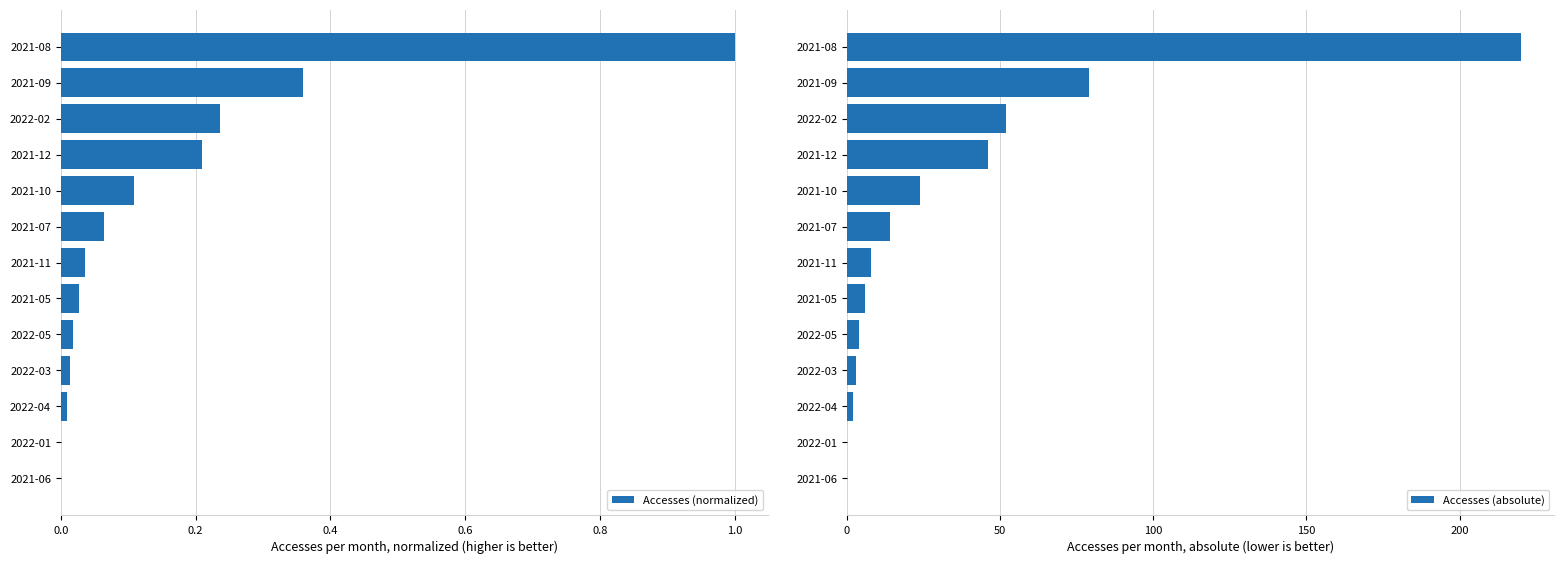

How many values in the Accesses (normalized) series exceed 0?

11